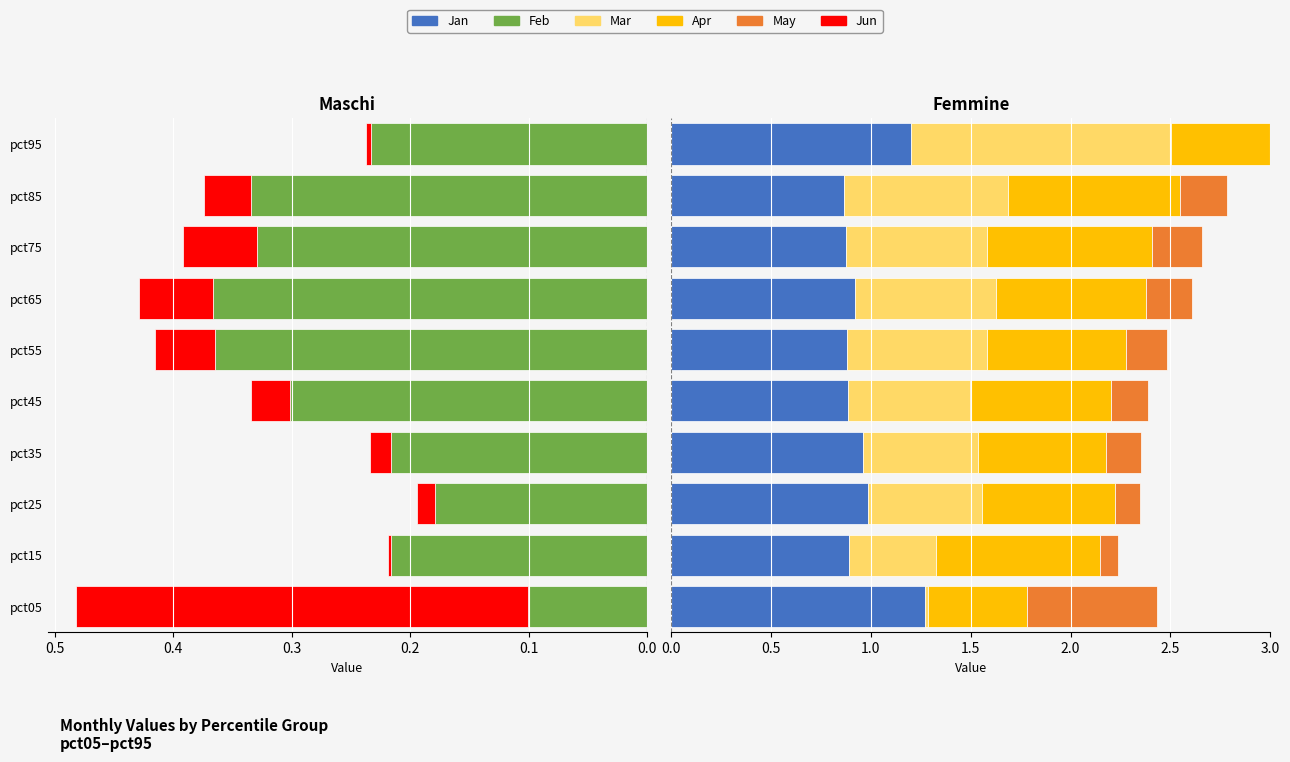

What is the total value across all series at pct35?

2.6